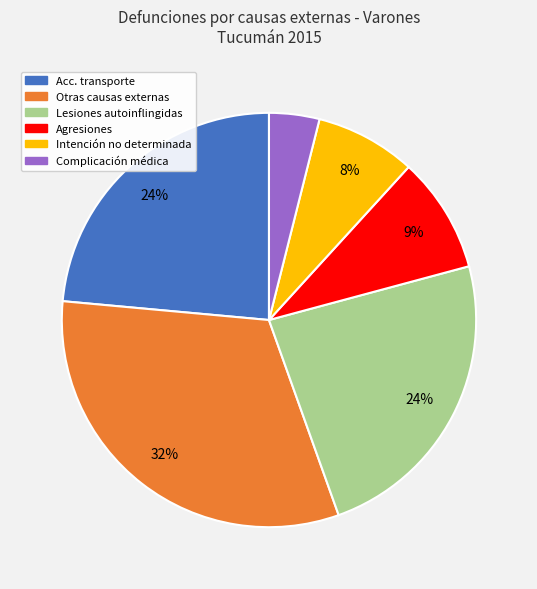

To the nearest percent, what percentage of the pie is Complicación médica?

4%